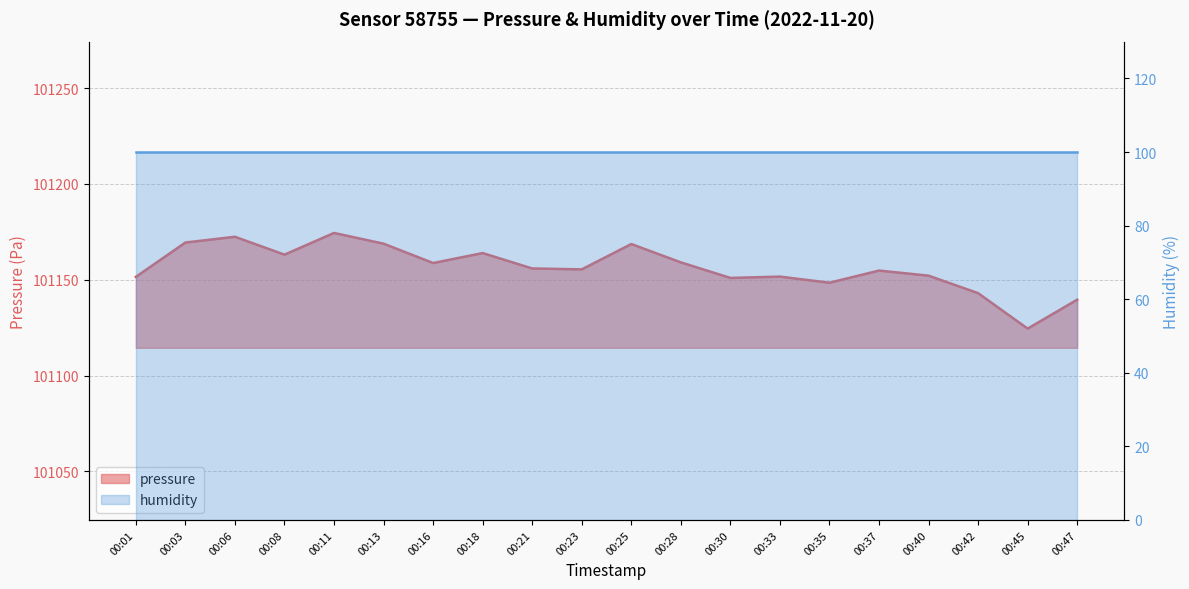

How many data points are above 101155?

11